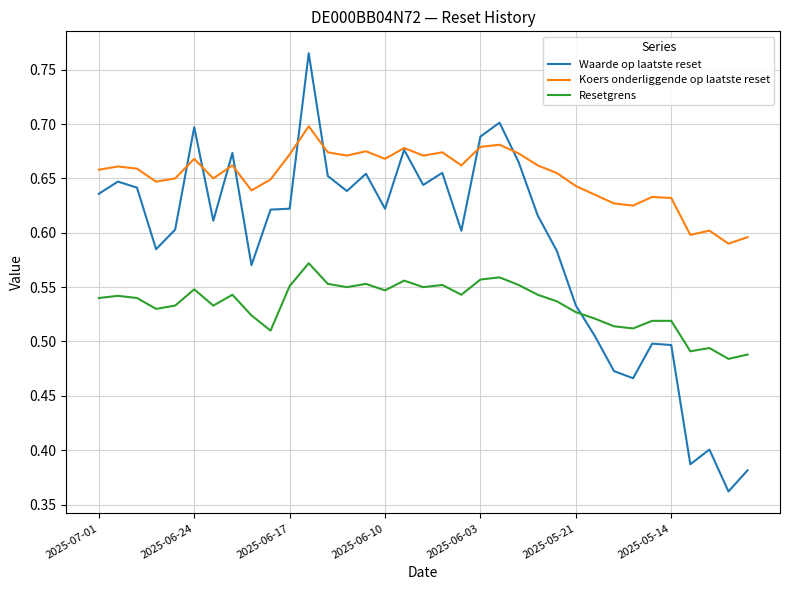

True or false: Resetgrens and Koers onderliggende op laatste reset intersect in this chart.

False